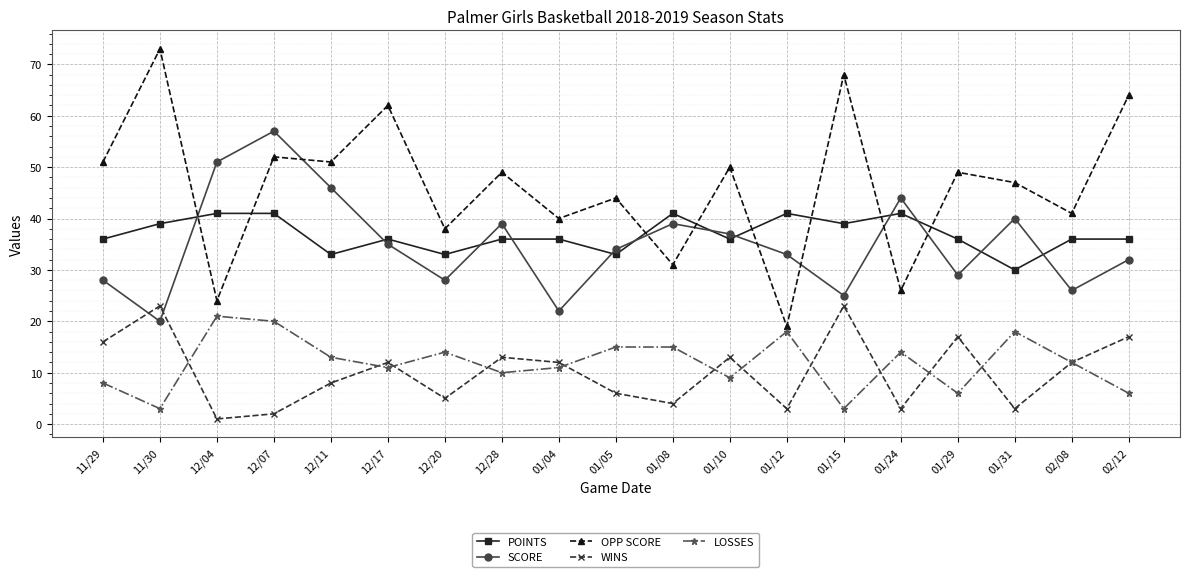

Reading right to left, what are all the values shown in this chart?

POINTS: 36	36	30	36	41	39	41	36	41	33	36	36	33	36	33	41	41	39	36
SCORE: 32	26	40	29	44	25	33	37	39	34	22	39	28	35	46	57	51	20	28
OPP SCORE: 64	41	47	49	26	68	19	50	31	44	40	49	38	62	51	52	24	73	51
WINS: 17	12	3	17	3	23	3	13	4	6	12	13	5	12	8	2	1	23	16
LOSSES: 6	12	18	6	14	3	18	9	15	15	11	10	14	11	13	20	21	3	8